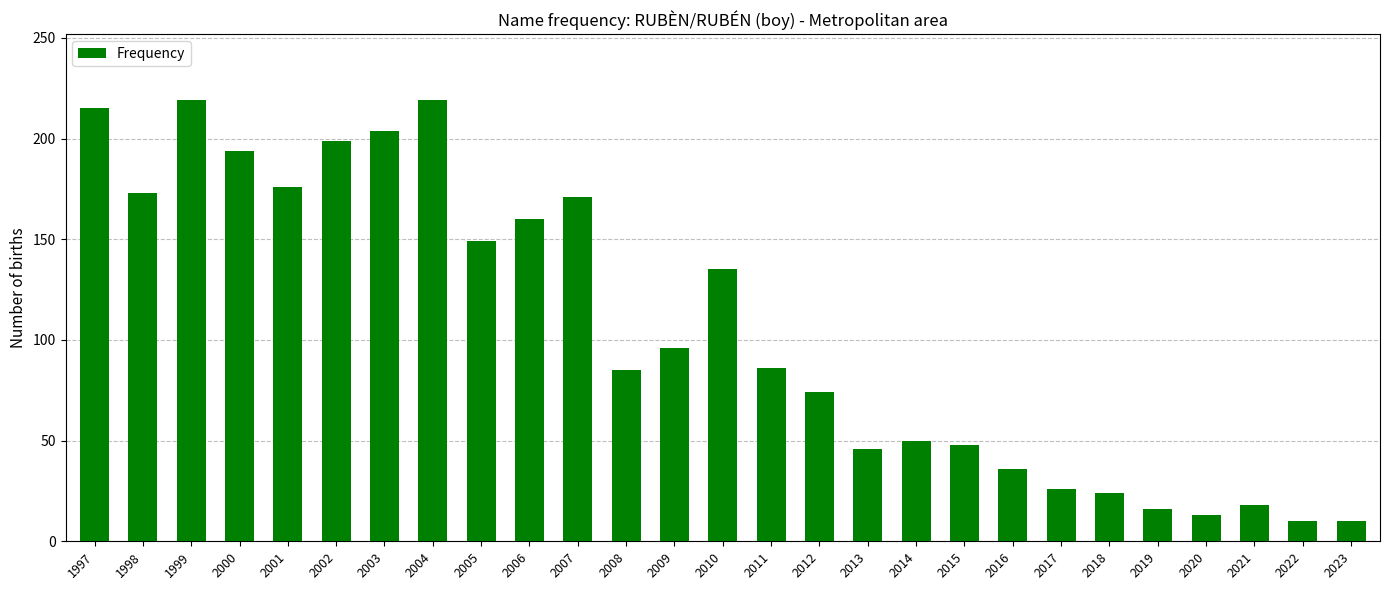

How many values are below 86?

13